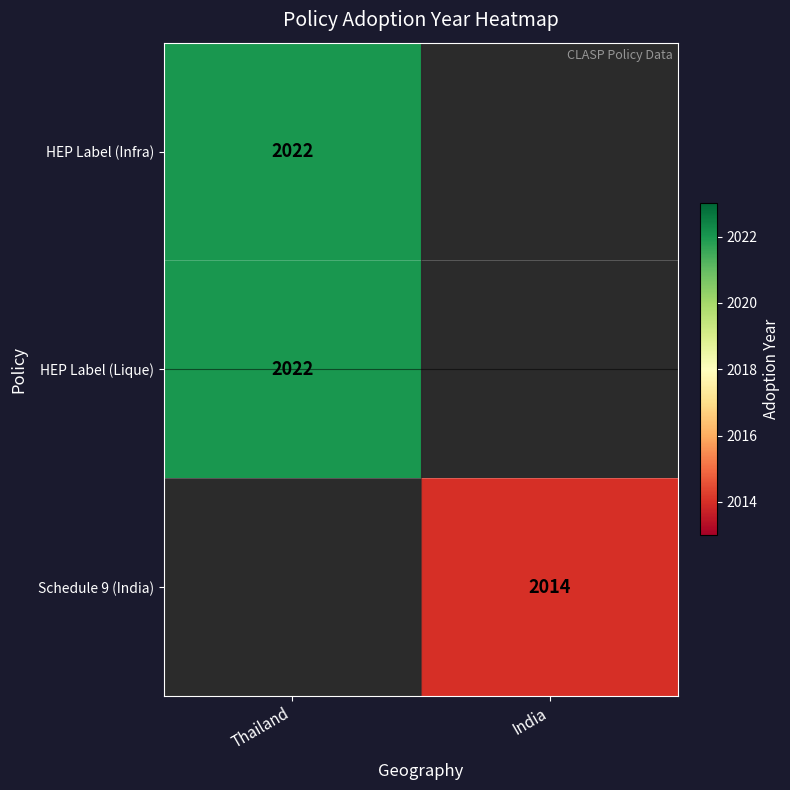

Is it true that HEP Label (Lique) equals 2022 at Thailand?

True